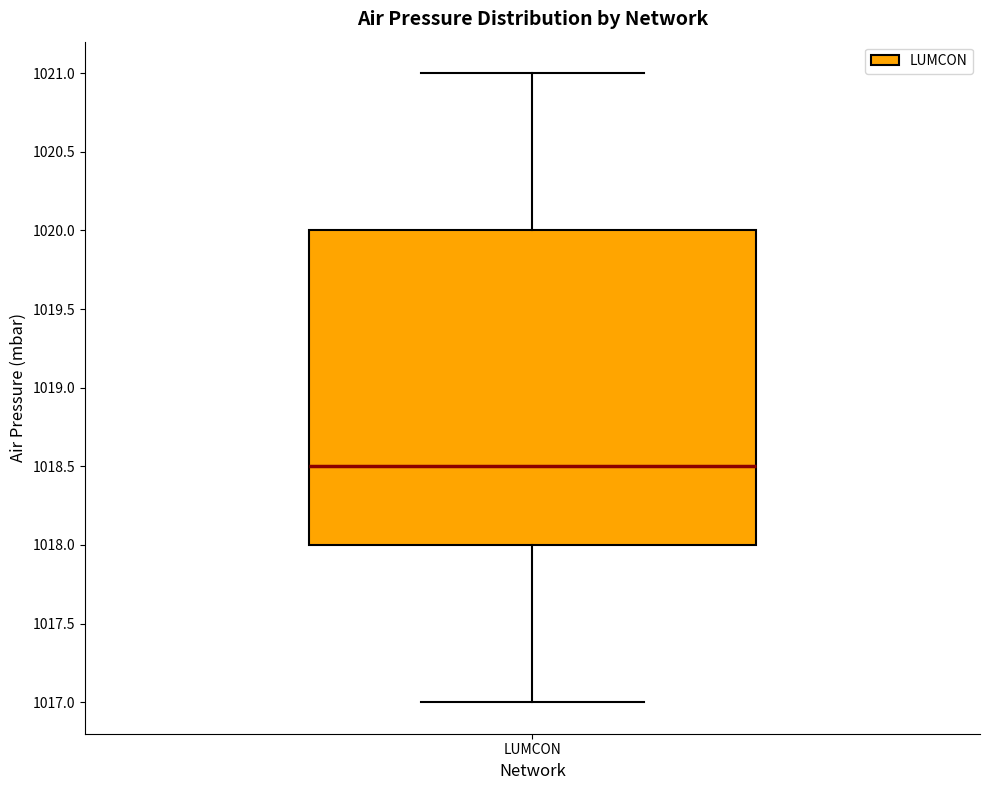

Where is the lower edge of the box for LUMCON on the y-axis? The values are not printed on the chart, so give them approximately, as read against the axis.

1018.0